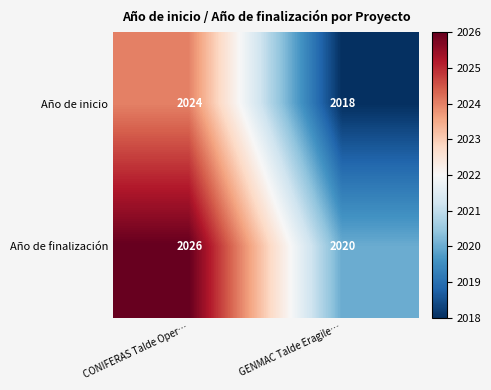

True or false: Año de finalización has a value of 3091 at CONIFERAS Talde Oper….

False